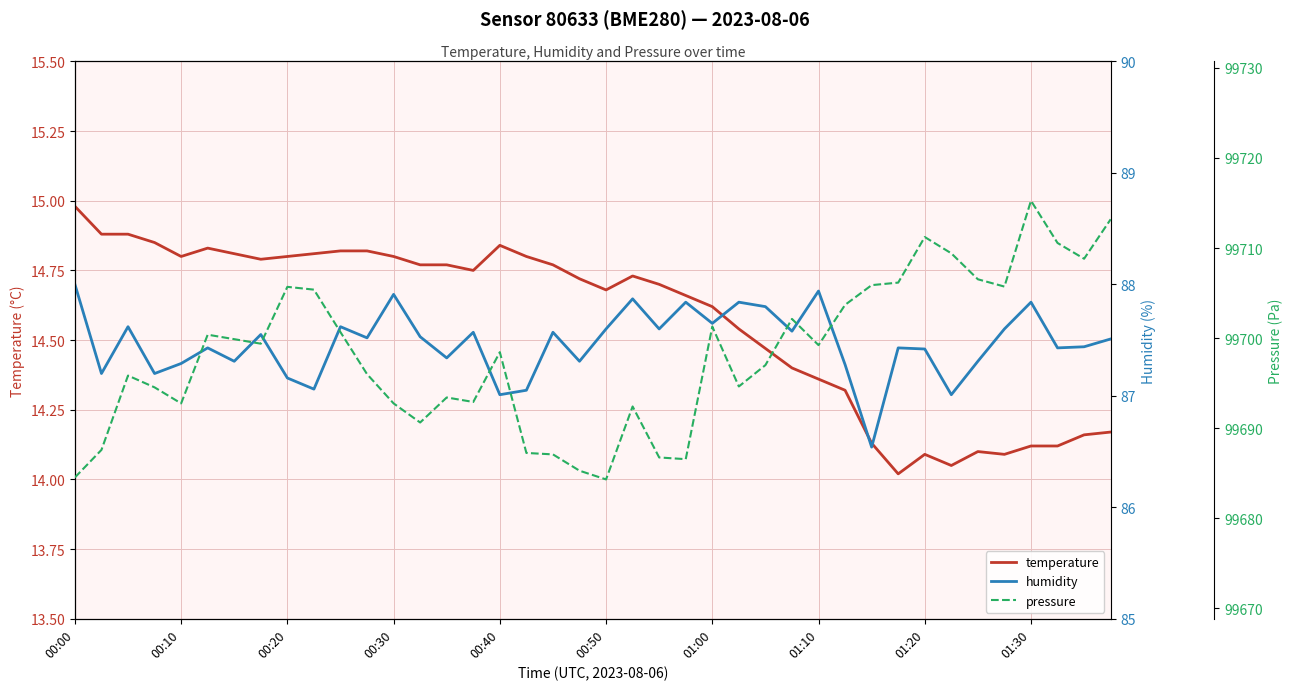

At 01:00, list the series in order from smallest to largest.

temperature, humidity, pressure